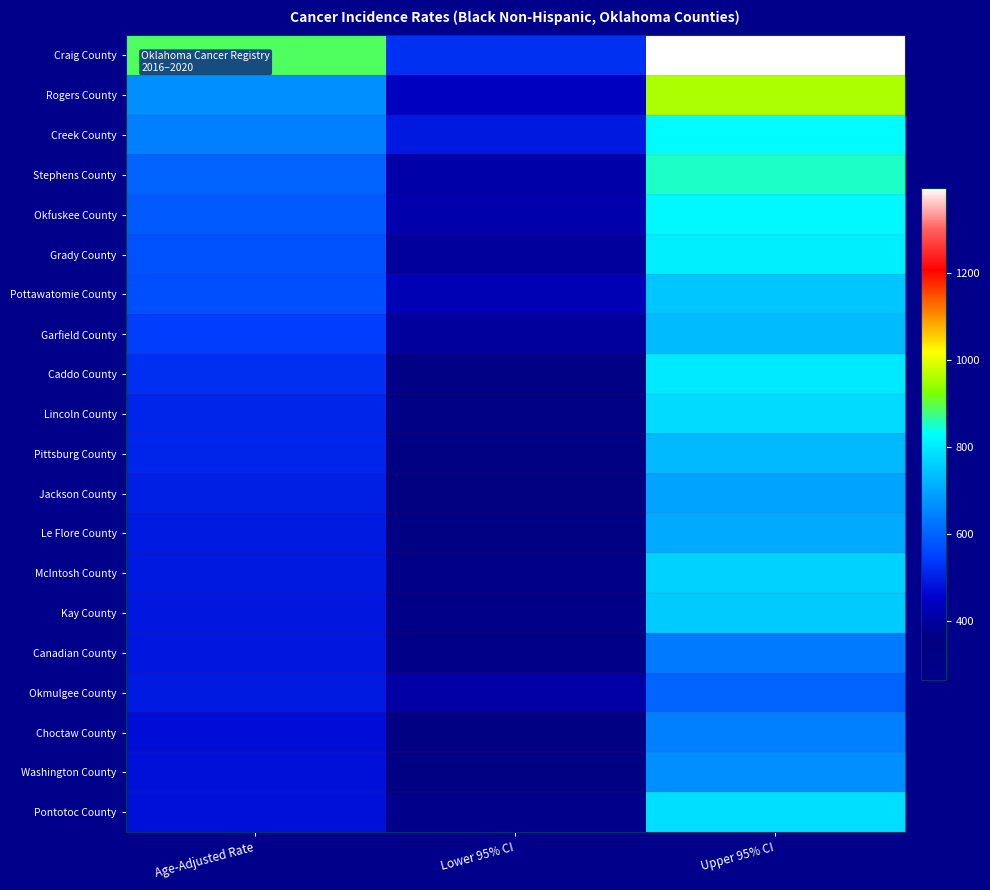

What is the total value across all series at Lower 95% CI?

7443.6